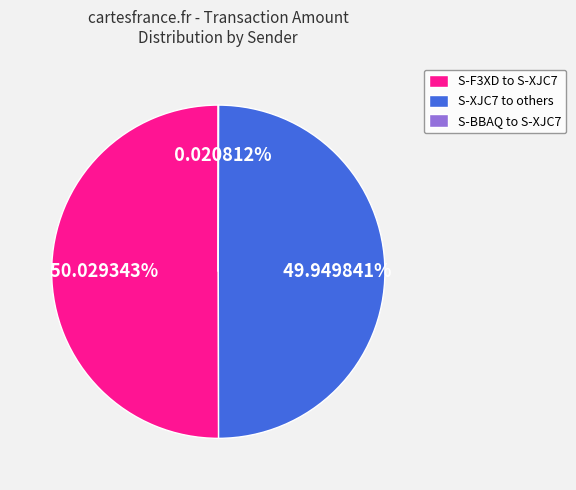

To the nearest percent, what is the average slice percentage?

33%